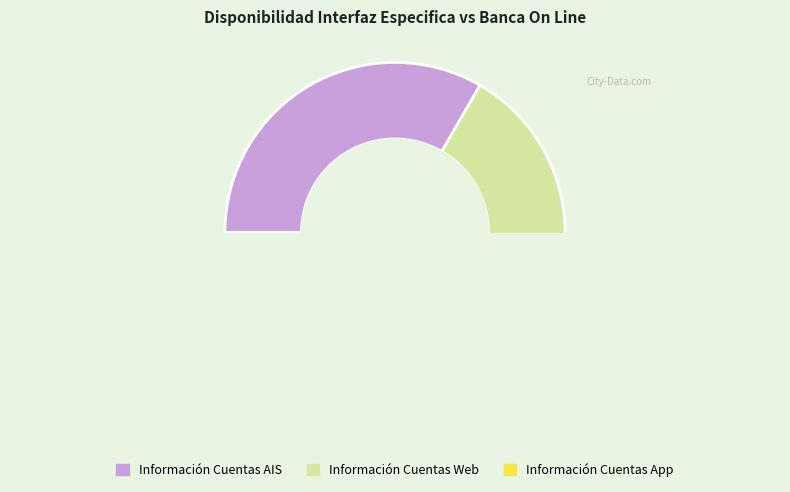

How many segments does this pie chart have?

3